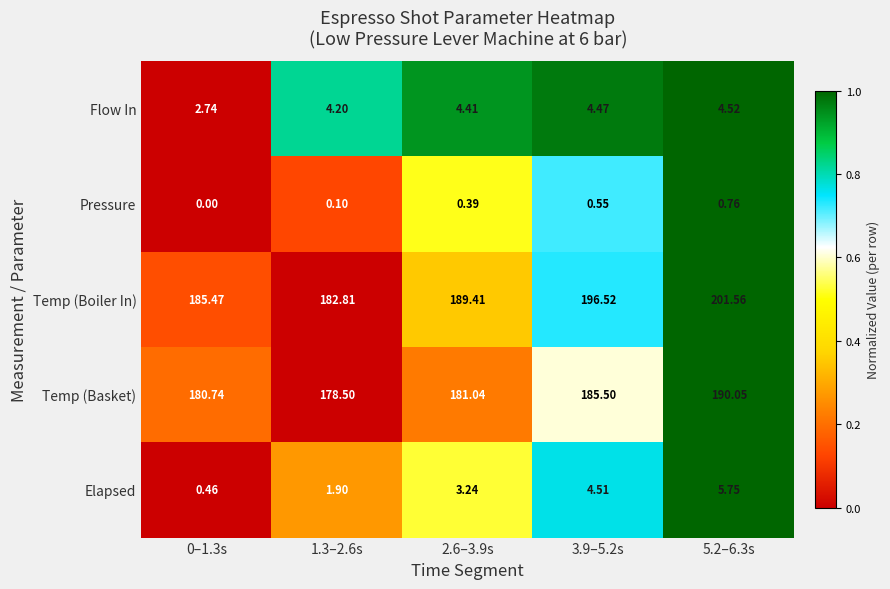

Is the value of Elapsed at 5.2–6.3s greater than the value of Pressure at 5.2–6.3s?

Yes